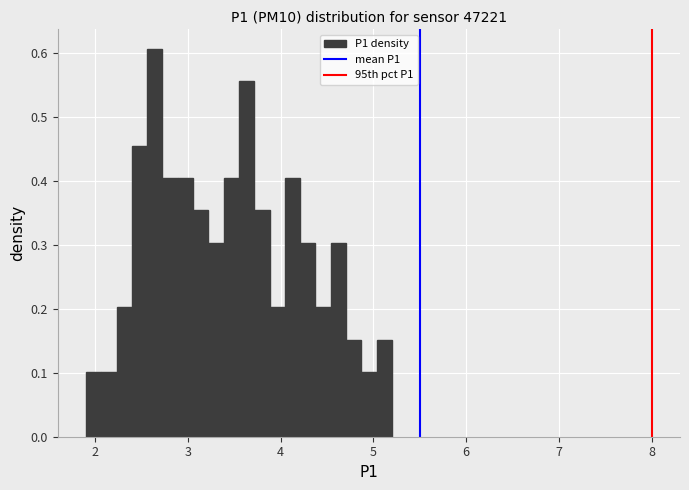

Around what value on the x-axis is the tallest bar? Give the approximate position of its centre, as read against the axis.

2.6